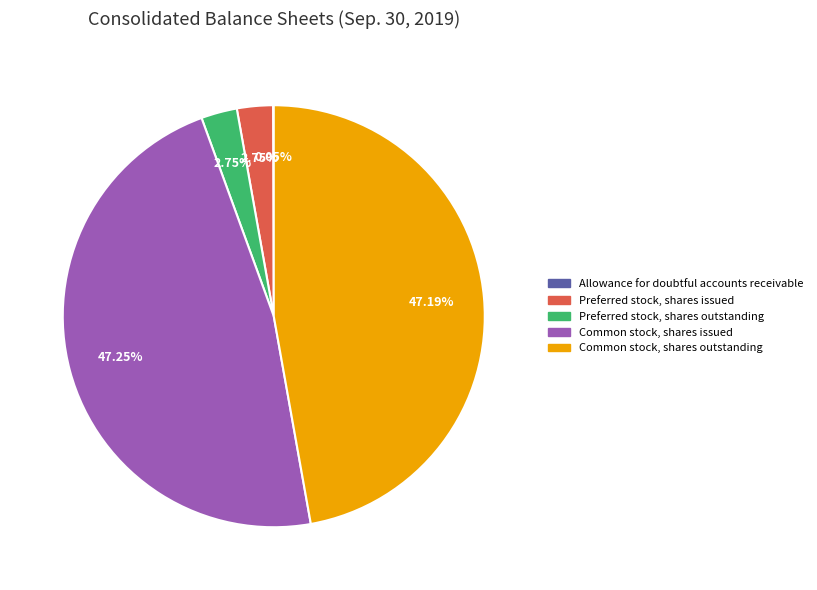

Is there a majority slice in this chart?

No